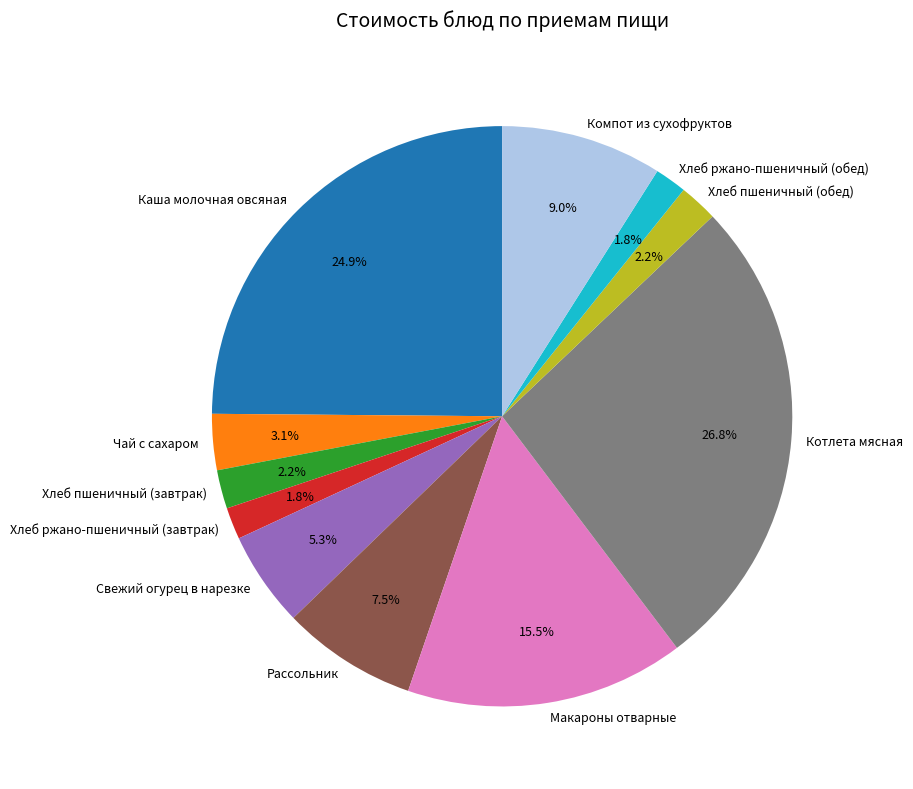

Approximately how many times larger is the value at Хлеб ржано-пшеничный (обед) compared to Компот из сухофруктов?

0.2